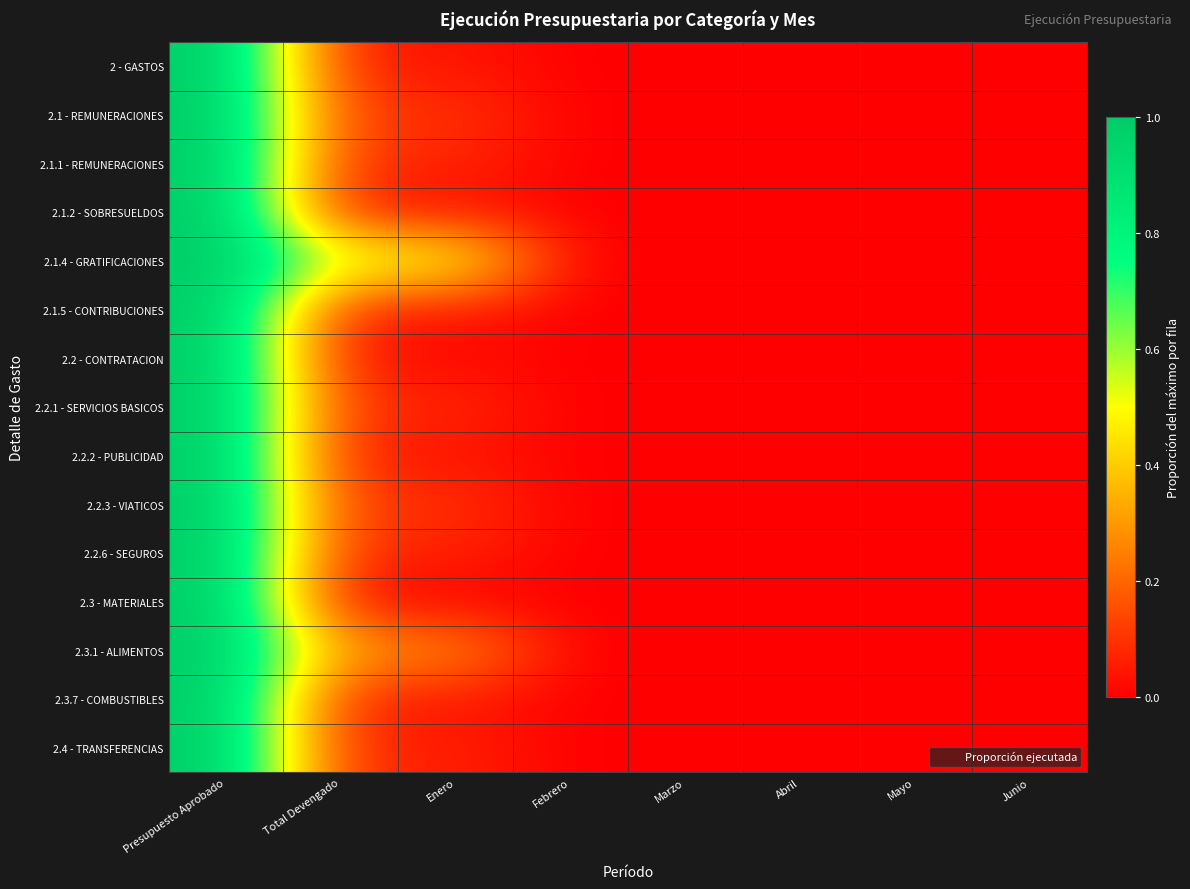

Reading left to right, list all the values displayed in this chart.

2 - GASTOS: Presupuesto Aprobado=1.0	Total Devengado=0.0	Enero=0.0	Febrero=0.0	Marzo=0.0	Abril=0.0	Mayo=0.0	Junio=0.0
2.1 - REMUNERACIONES: Presupuesto Aprobado=1.0	Total Devengado=0.1	Enero=0.1	Febrero=0.0	Marzo=0.0	Abril=0.0	Mayo=0.0	Junio=0.0
2.1.1 - REMUNERACIONES: Presupuesto Aprobado=1.0	Total Devengado=0.1	Enero=0.1	Febrero=0.0	Marzo=0.0	Abril=0.0	Mayo=0.0	Junio=0.0
2.1.2 - SOBRESUELDOS: Presupuesto Aprobado=1.0	Total Devengado=0.0	Enero=0.0	Febrero=0.0	Marzo=0.0	Abril=0.0	Mayo=0.0	Junio=0.0
2.1.4 - GRATIFICACIONES: Presupuesto Aprobado=1.0	Total Devengado=0.6	Enero=0.6	Febrero=0.0	Marzo=0.0	Abril=0.0	Mayo=0.0	Junio=0.0
2.1.5 - CONTRIBUCIONES: Presupuesto Aprobado=1.0	Total Devengado=0.1	Enero=0.1	Febrero=0.0	Marzo=0.0	Abril=0.0	Mayo=0.0	Junio=0.0
2.2 - CONTRATACION: Presupuesto Aprobado=1.0	Total Devengado=0.0	Enero=0.0	Febrero=0.0	Marzo=0.0	Abril=0.0	Mayo=0.0	Junio=0.0
2.2.1 - SERVICIOS BASICOS: Presupuesto Aprobado=1.0	Total Devengado=0.1	Enero=0.1	Febrero=0.0	Marzo=0.0	Abril=0.0	Mayo=0.0	Junio=0.0
2.2.2 - PUBLICIDAD: Presupuesto Aprobado=1.0	Total Devengado=0.0	Enero=0.0	Febrero=0.0	Marzo=0.0	Abril=0.0	Mayo=0.0	Junio=0.0
2.2.3 - VIATICOS: Presupuesto Aprobado=1.0	Total Devengado=0.1	Enero=0.1	Febrero=0.0	Marzo=0.0	Abril=0.0	Mayo=0.0	Junio=0.0
2.2.6 - SEGUROS: Presupuesto Aprobado=1.0	Total Devengado=0.1	Enero=0.1	Febrero=0.0	Marzo=0.0	Abril=0.0	Mayo=0.0	Junio=0.0
2.3 - MATERIALES: Presupuesto Aprobado=1.0	Total Devengado=0.0	Enero=0.0	Febrero=0.0	Marzo=0.0	Abril=0.0	Mayo=0.0	Junio=0.0
2.3.1 - ALIMENTOS: Presupuesto Aprobado=1.0	Total Devengado=0.3	Enero=0.3	Febrero=0.0	Marzo=0.0	Abril=0.0	Mayo=0.0	Junio=0.0
2.3.7 - COMBUSTIBLES: Presupuesto Aprobado=1.0	Total Devengado=0.1	Enero=0.1	Febrero=0.0	Marzo=0.0	Abril=0.0	Mayo=0.0	Junio=0.0
2.4 - TRANSFERENCIAS: Presupuesto Aprobado=1.0	Total Devengado=0.1	Enero=0.1	Febrero=0.0	Marzo=0.0	Abril=0.0	Mayo=0.0	Junio=0.0